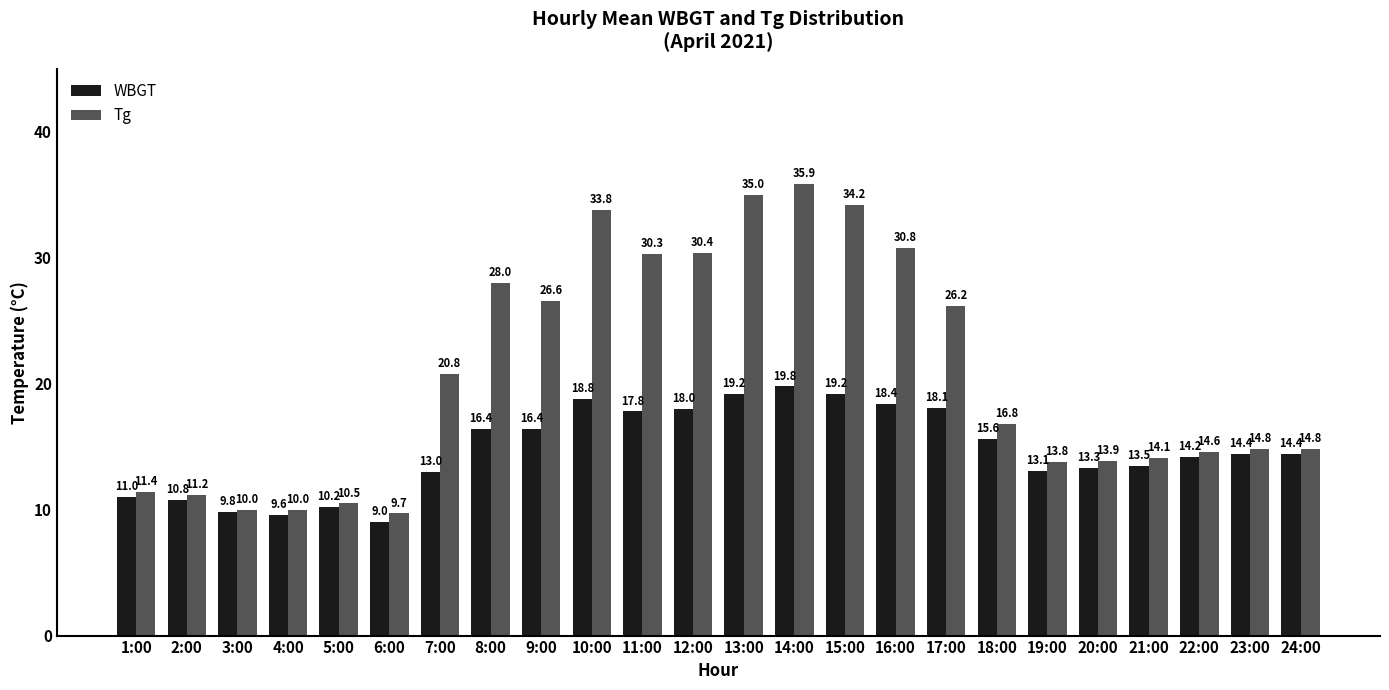

Reading right to left, list all the values displayed in this chart.

WBGT: 24:00=14.4	23:00=14.4	22:00=14.2	21:00=13.5	20:00=13.3	19:00=13.1	18:00=15.6	17:00=18.1	16:00=18.4	15:00=19.2	14:00=19.8	13:00=19.2	12:00=18.0	11:00=17.8	10:00=18.8	9:00=16.4	8:00=16.4	7:00=13.0	6:00=9.0	5:00=10.2	4:00=9.6	3:00=9.8	2:00=10.8	1:00=11.0
Tg: 24:00=14.8	23:00=14.8	22:00=14.6	21:00=14.1	20:00=13.9	19:00=13.8	18:00=16.8	17:00=26.2	16:00=30.8	15:00=34.2	14:00=35.9	13:00=35.0	12:00=30.4	11:00=30.3	10:00=33.8	9:00=26.6	8:00=28.0	7:00=20.8	6:00=9.7	5:00=10.5	4:00=10.0	3:00=10.0	2:00=11.2	1:00=11.4